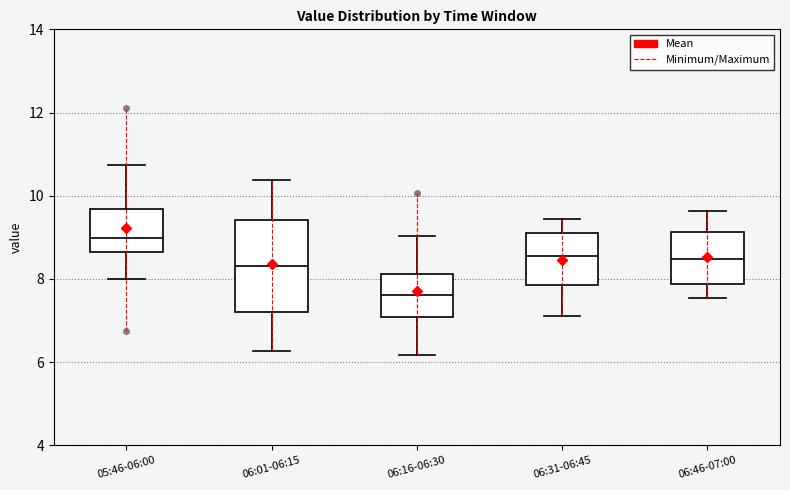

Which box is the tallest, from its lower edge to its upper edge?

06:01-06:15